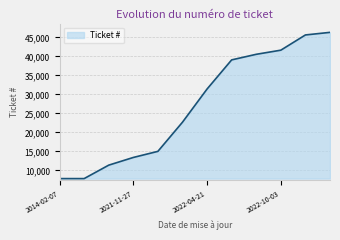

What is the smallest value displayed?

7859